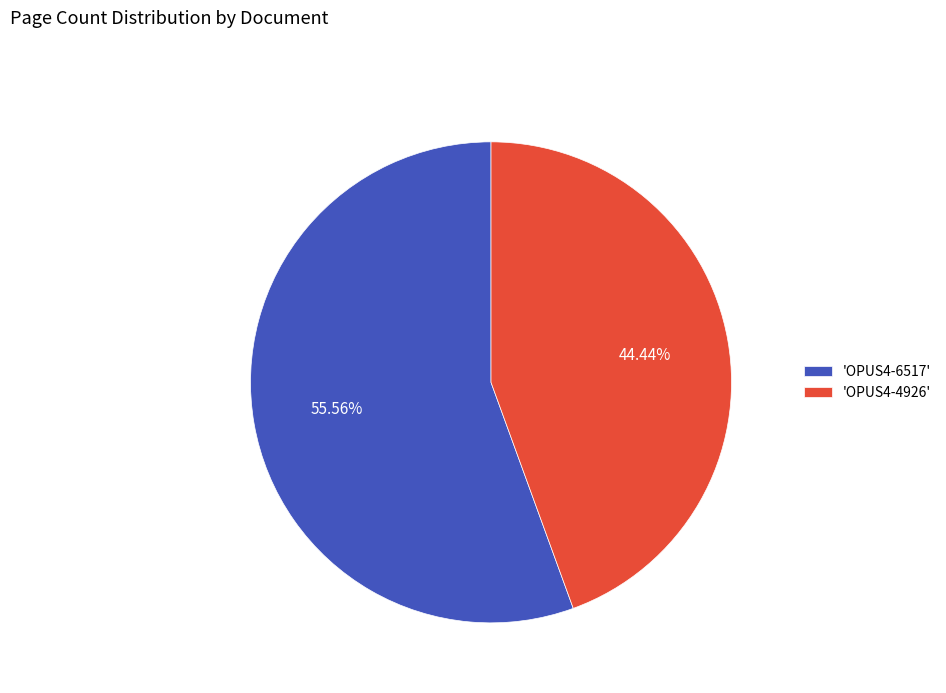

Is the sum of 'OPUS4-6517' and 'OPUS4-4926' greater than half?

Yes